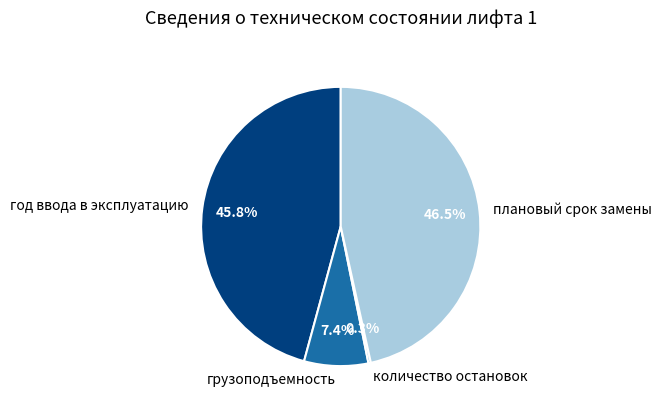

To the nearest percent, what is the average slice percentage?

25%